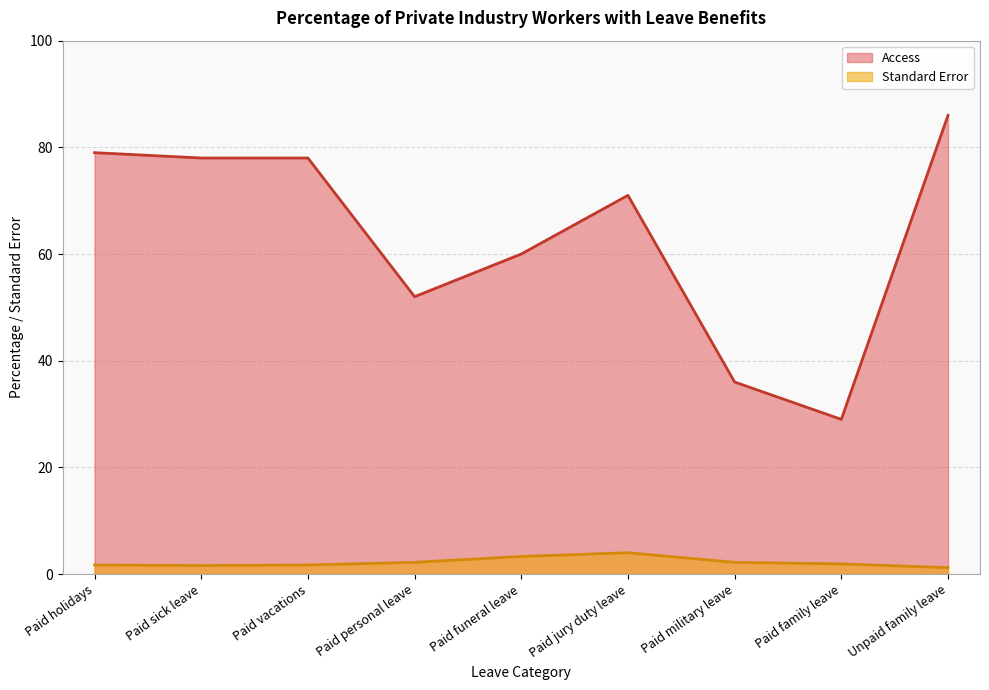

At Paid holidays, list the series in order from largest to smallest.

Access, Standard Error